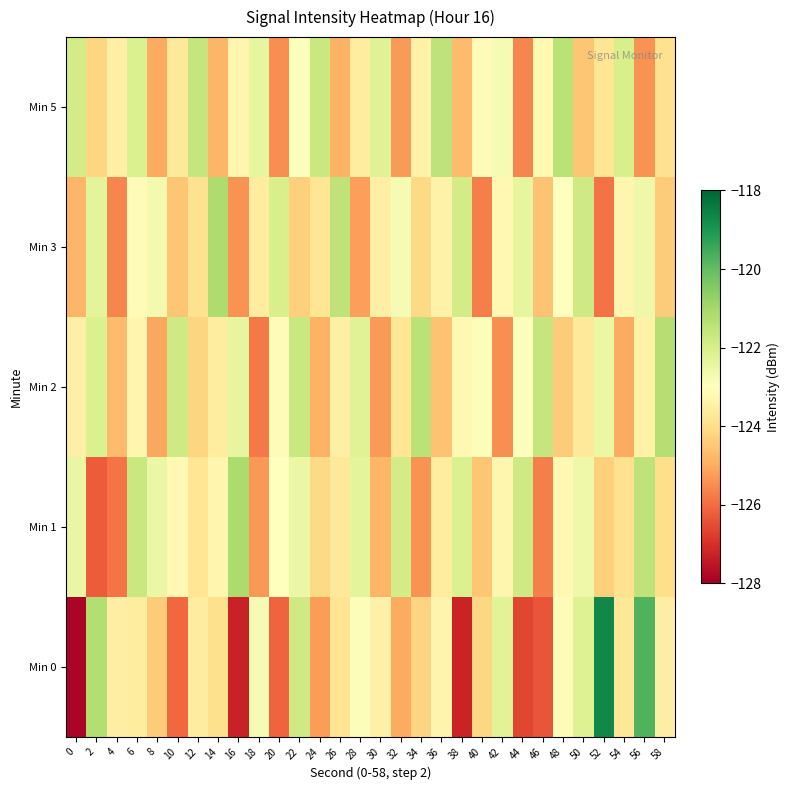

Reading left to right, list all the values displayed in this chart.

Min 0: 0=-127.9	2=-121.2	4=-123.5	6=-123.6	8=-124.4	10=-126.1	12=-123.6	14=-124.0	16=-127.3	18=-122.8	20=-126.2	22=-121.8	24=-125.2	26=-123.8	28=-122.9	30=-123.4	32=-125.0	34=-124.2	36=-123.3	38=-127.2	40=-124.1	42=-122.2	44=-126.6	46=-126.4	48=-123.1	50=-122.2	52=-118.7	54=-123.8	56=-119.8	58=-123.5
Min 1: 0=-122.5	2=-126.3	4=-125.9	6=-121.7	8=-122.5	10=-123.2	12=-123.8	14=-123.3	16=-121.1	18=-125.3	20=-123.0	22=-122.5	24=-124.1	26=-123.7	28=-122.3	30=-124.8	32=-121.9	34=-125.4	36=-123.6	38=-122.1	40=-124.5	42=-123.3	44=-121.8	46=-125.7	48=-123.2	50=-122.6	52=-124.3	54=-123.9	56=-121.5	58=-124.0
Min 2: 0=-123.5	2=-122.1	4=-124.7	6=-123.3	8=-125.1	10=-121.8	12=-124.2	14=-123.6	16=-122.4	18=-125.8	20=-123.1	22=-121.7	24=-124.9	26=-123.5	28=-122.2	30=-125.3	32=-123.8	34=-121.4	36=-124.6	38=-123.2	40=-122.9	42=-125.5	44=-123.0	46=-121.6	48=-124.4	50=-123.7	52=-122.5	54=-125.0	56=-123.4	58=-121.3
Min 3: 0=-124.8	2=-122.3	4=-125.6	6=-123.1	8=-122.7	10=-124.5	12=-123.9	14=-121.2	16=-125.4	18=-123.6	20=-122.0	22=-124.3	24=-123.8	26=-121.5	28=-125.2	30=-123.5	32=-122.8	34=-124.1	36=-123.4	38=-121.9	40=-125.7	42=-123.2	44=-122.4	46=-124.6	48=-123.0	50=-121.8	52=-125.9	54=-123.3	56=-122.6	58=-124.4
Min 5: 0=-121.9	2=-124.2	4=-123.5	6=-122.1	8=-125.0	10=-123.7	12=-121.6	14=-124.8	16=-123.3	18=-122.4	20=-125.5	22=-123.0	24=-121.7	26=-124.9	28=-123.6	30=-122.2	32=-125.3	34=-123.4	36=-121.5	38=-124.7	40=-123.1	42=-122.8	44=-125.6	46=-123.2	48=-121.4	50=-124.5	52=-123.8	54=-122.0	56=-125.4	58=-123.9